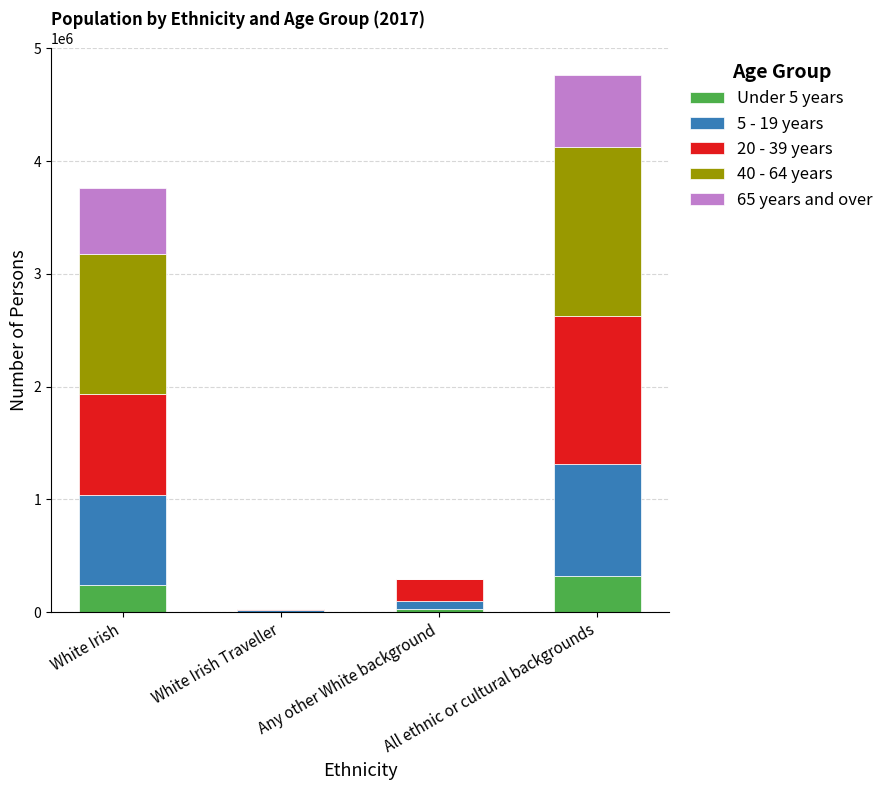

Are the bars horizontal?

No